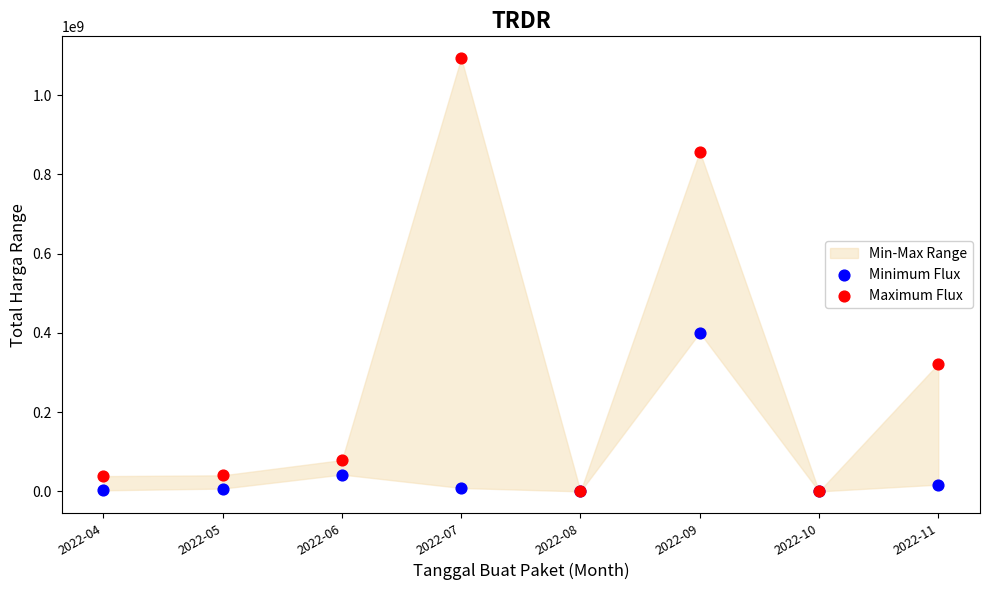

Across all series, what Y value is closest to 546923000?

400500000